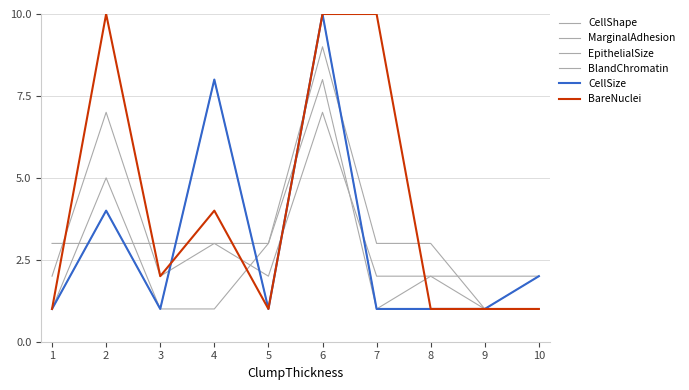

Does the chart display data point markers on the line(s)?

No